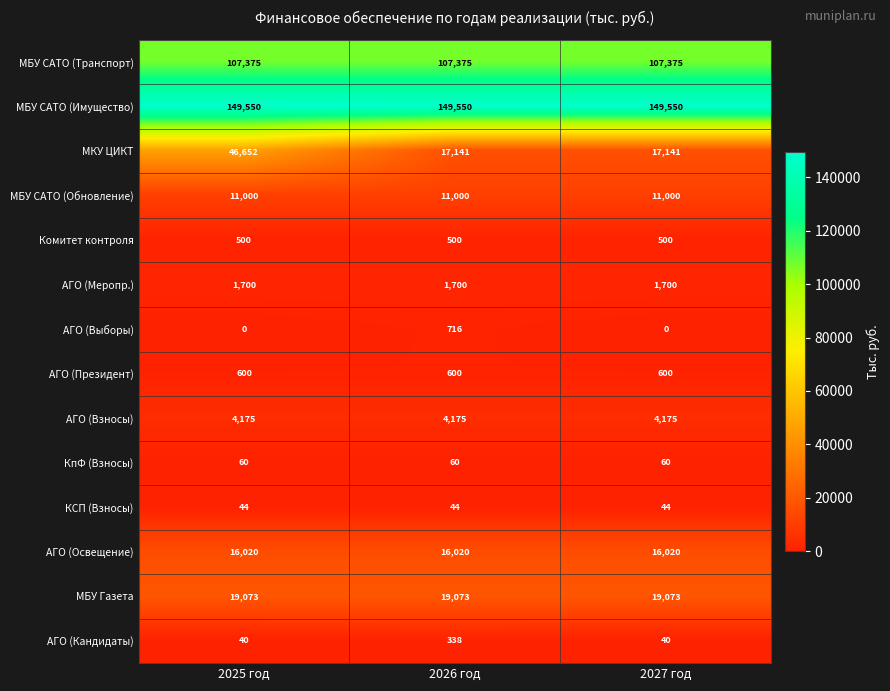

True or false: АГО (Президент) has a value of 600 at 2027 год.

True